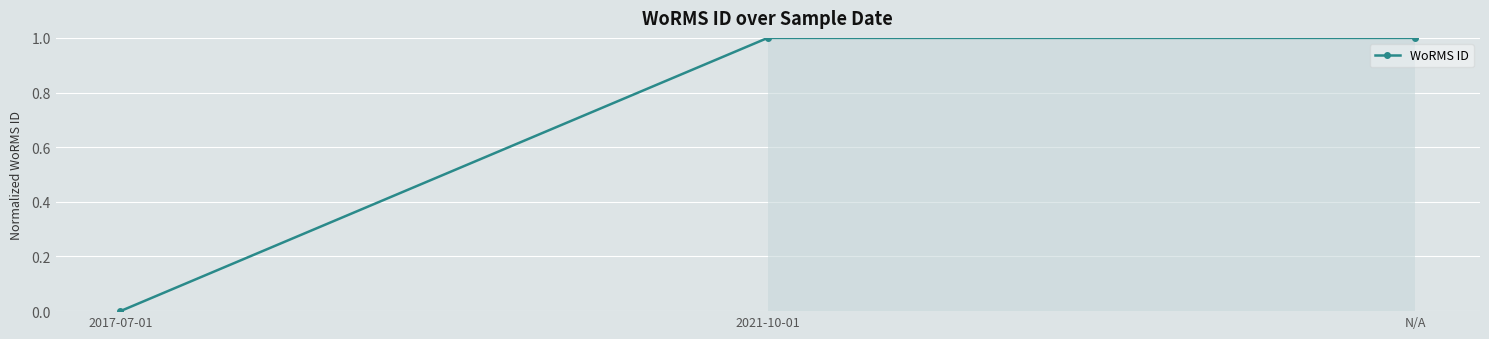

What is the difference between the values at 2017-07-01 and N/A?

1